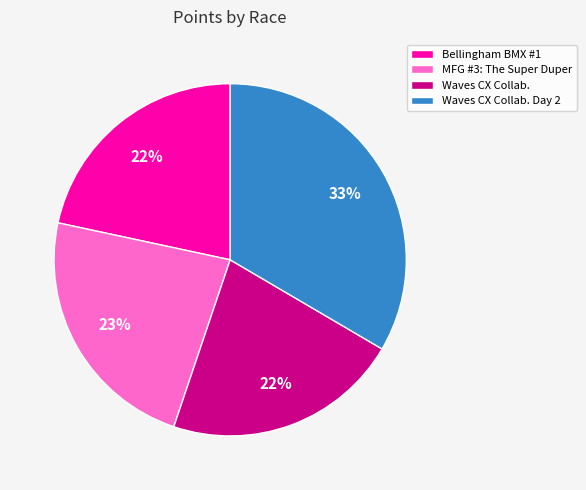

True or false: Bellingham BMX #1 accounts for 9% of the total.

False